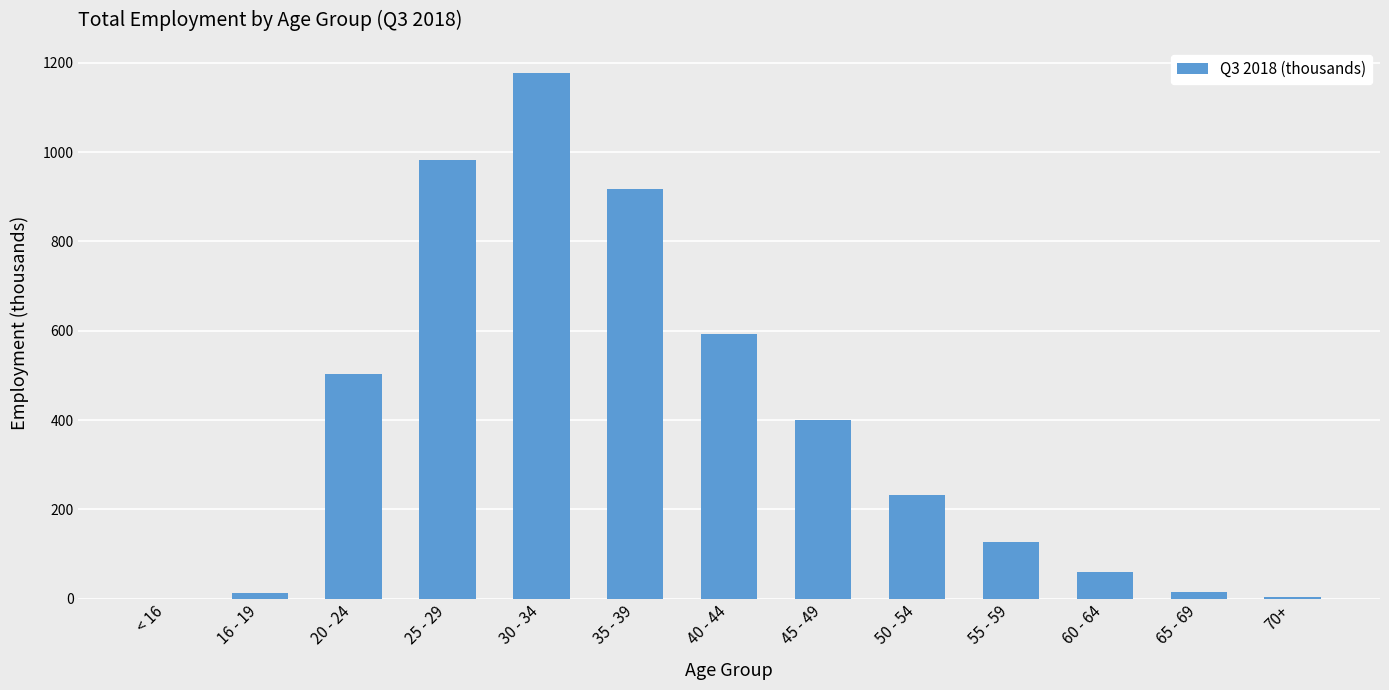

Which label corresponds to the largest value in the chart?

30 - 34